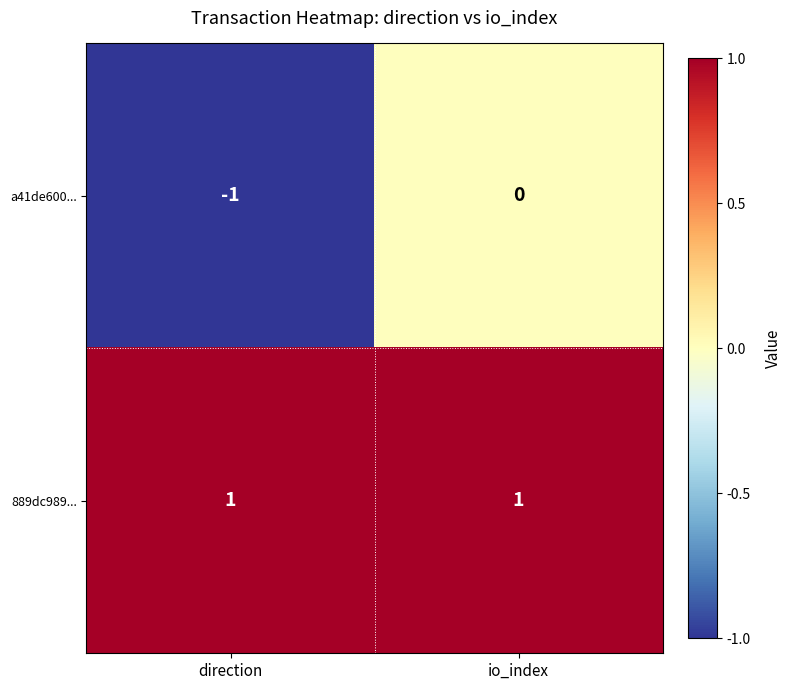

Rank the series by their average value, from lowest to highest.

a41de600..., 889dc989...